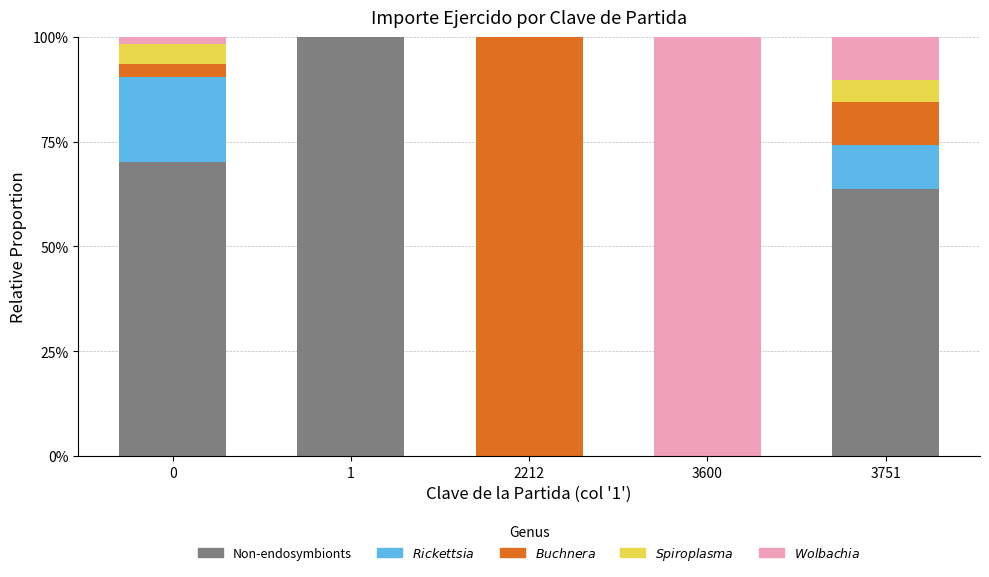

Does the chart contain stacked bars?

Yes